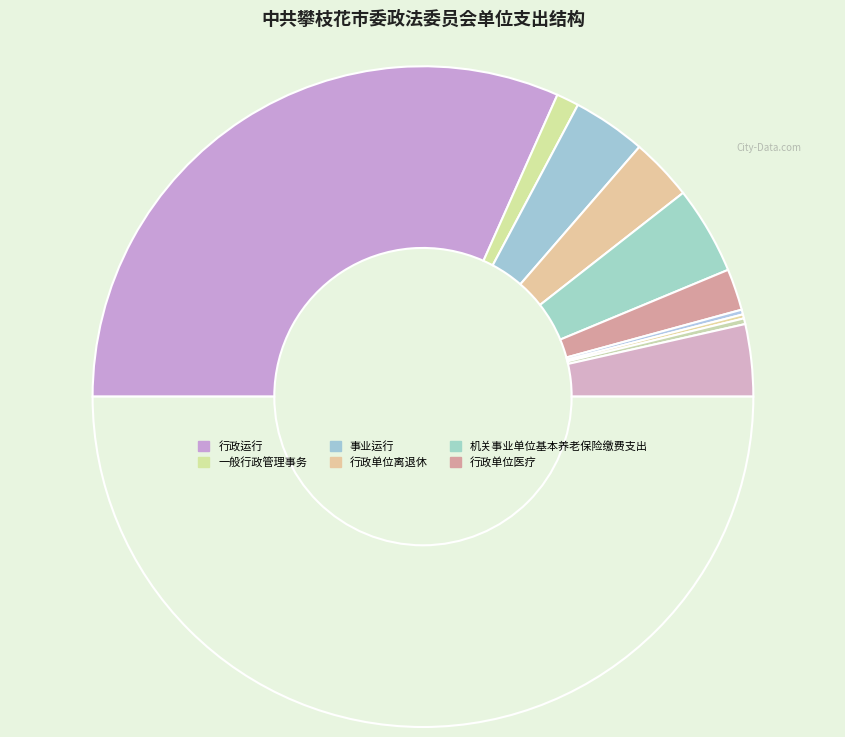

Which slice is the smallest?

公务员医疗补助